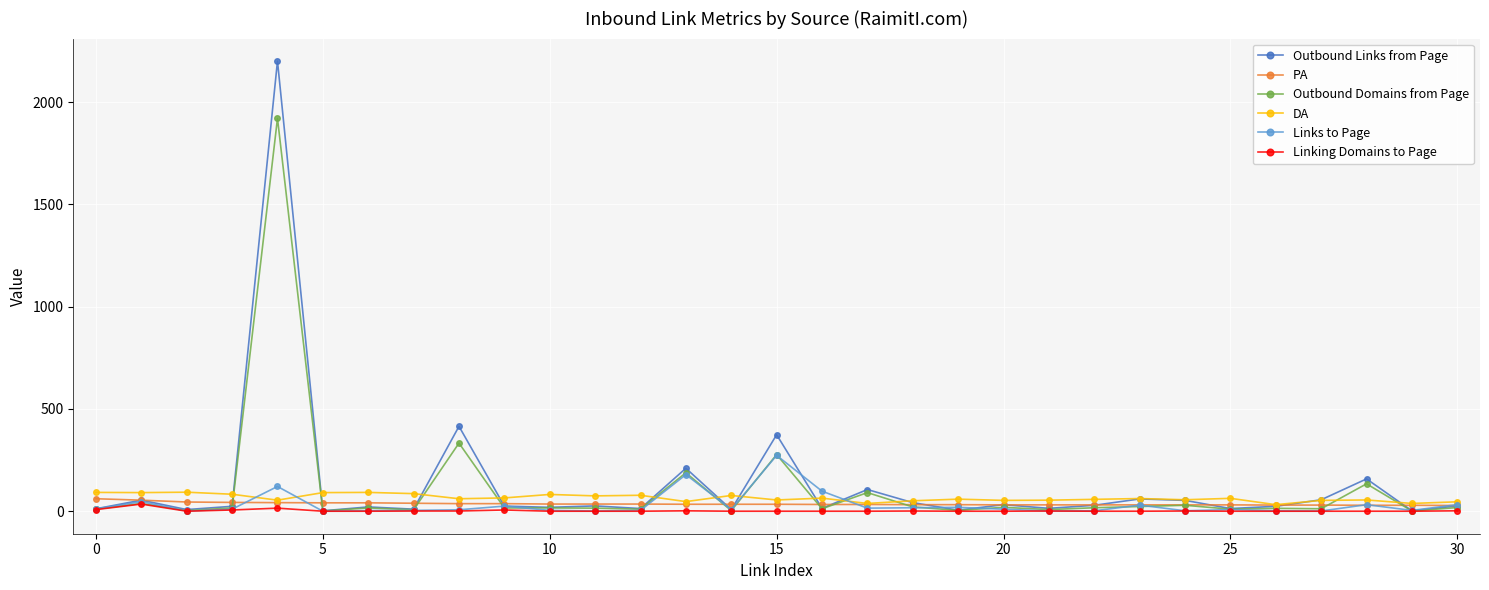

True or false: DA has more than 0 points higher than both neighbors.

True